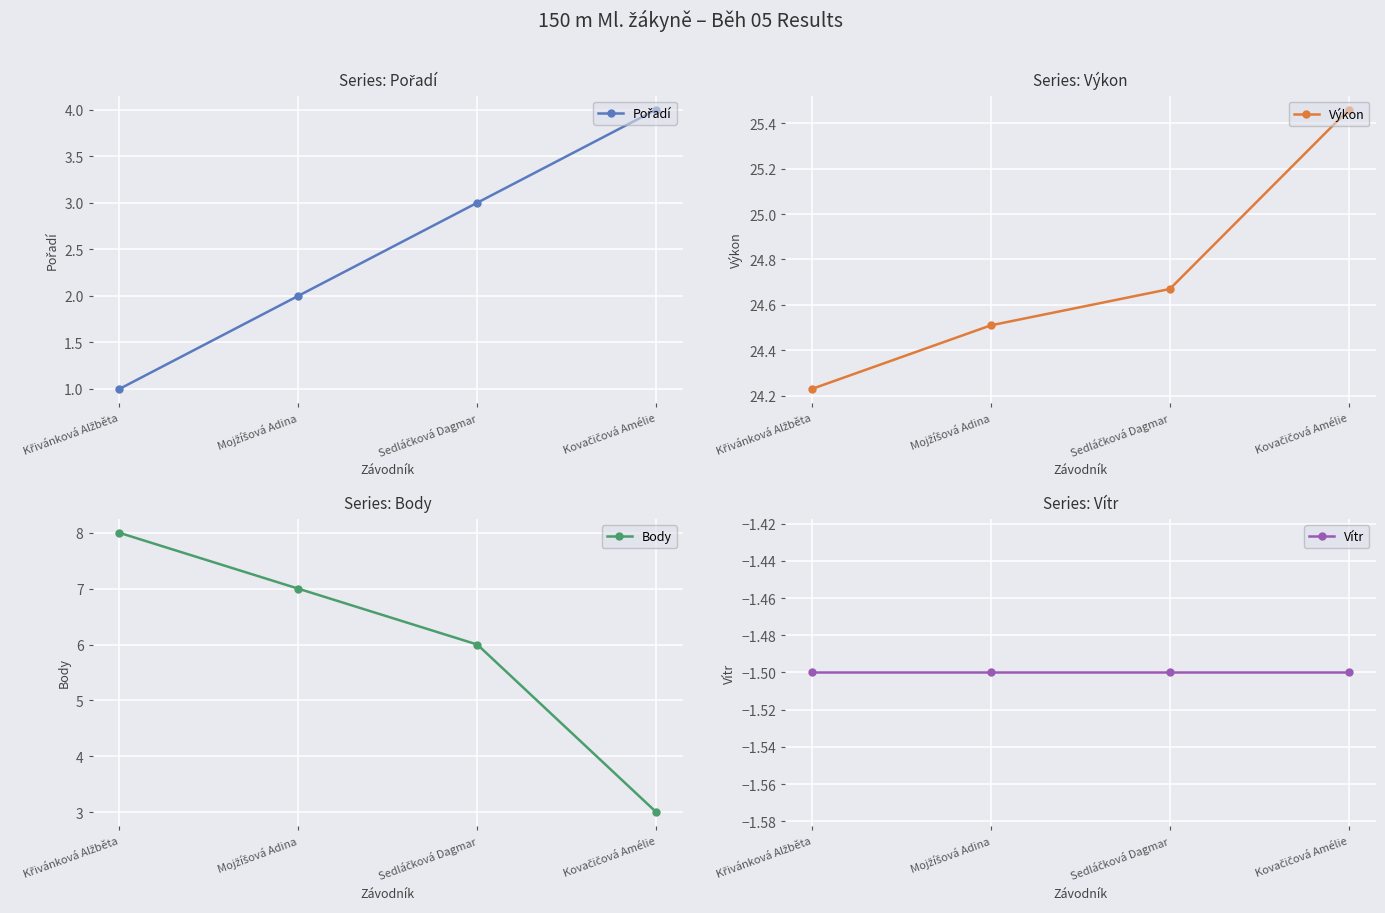

What is the label of the 1st point from the left?

Křivánková Alžběta